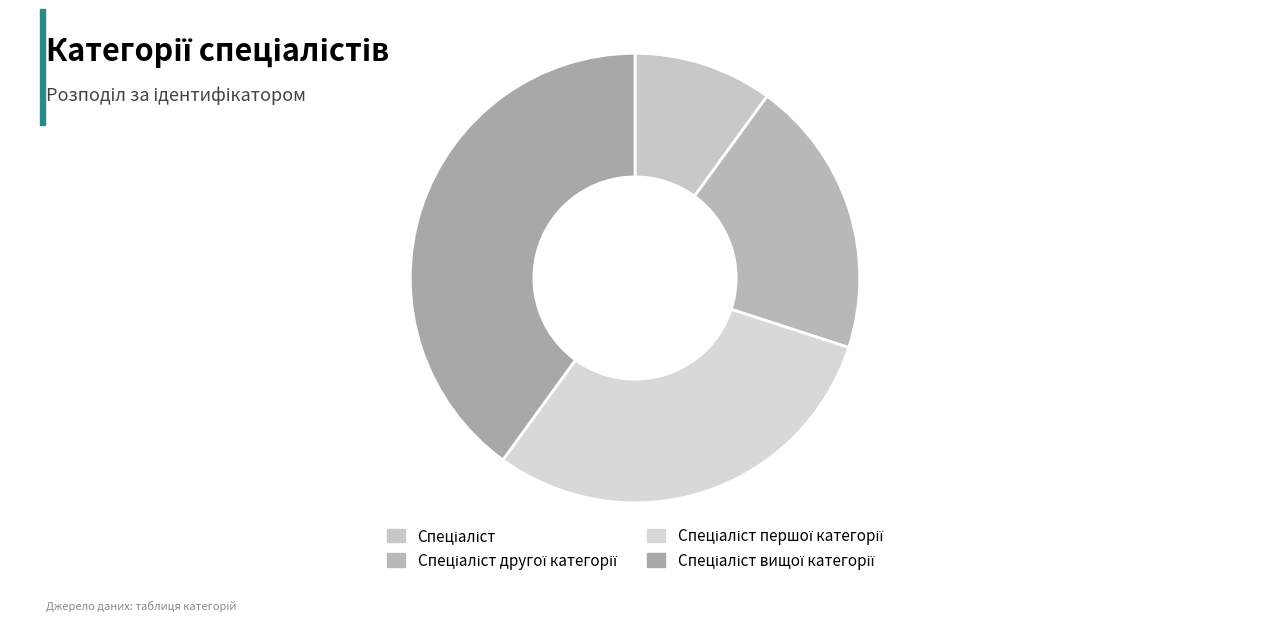

How many slices are in this pie chart?

4